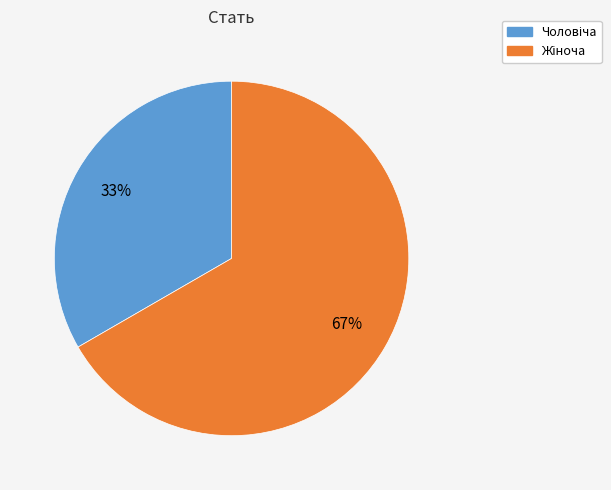

Is there a majority slice in this chart?

Yes